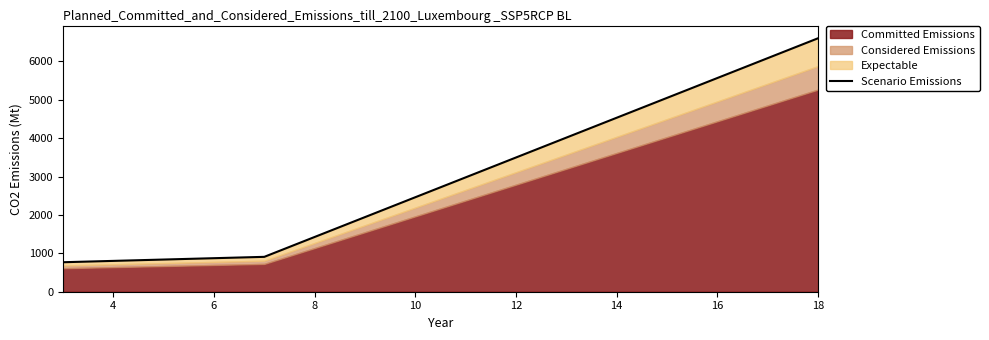

How many data points does each series have?

3